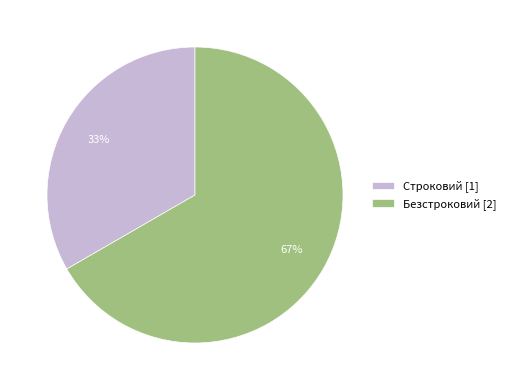

To the nearest percent, what portion does Безстроковий represent?

67%